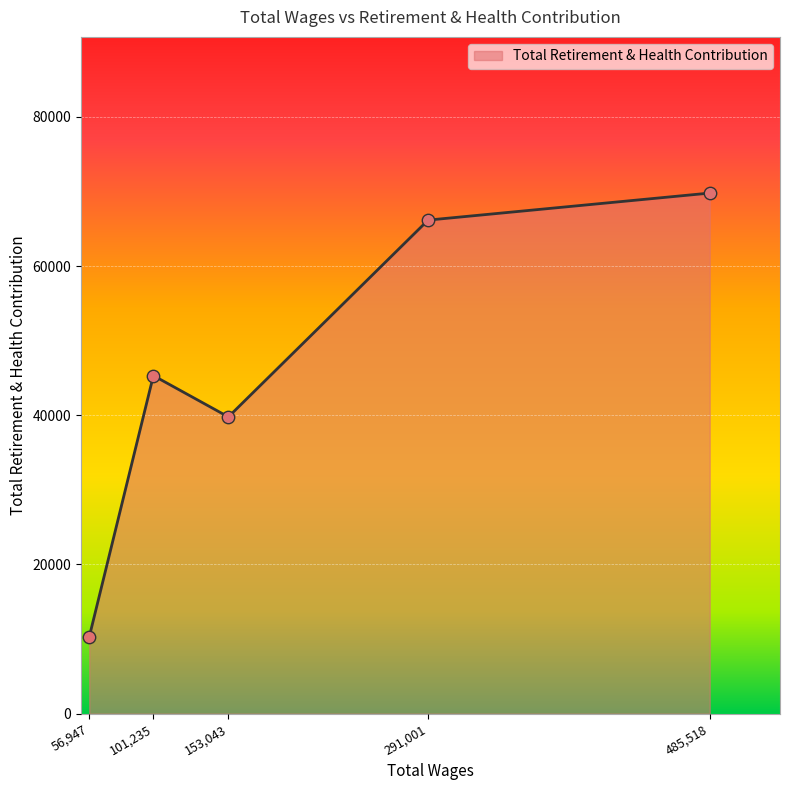

Which has a higher value, 153,043 or 485,518?

485,518